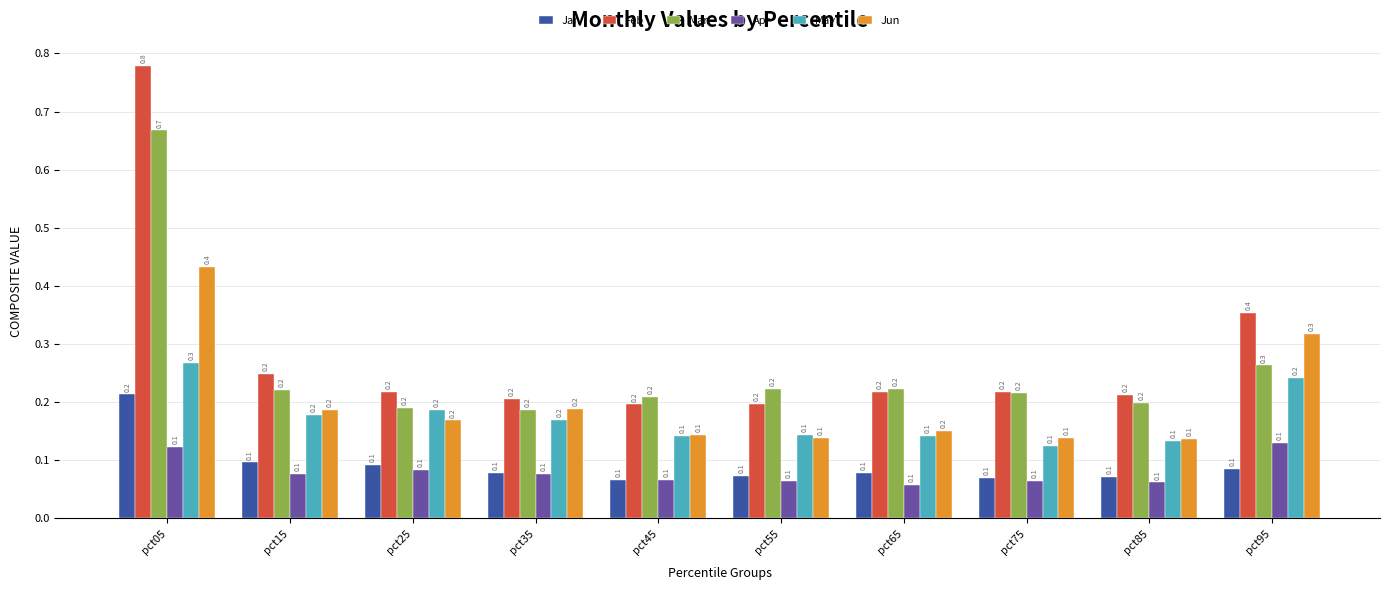

Count the Apr values in the range 0 to 1.

10